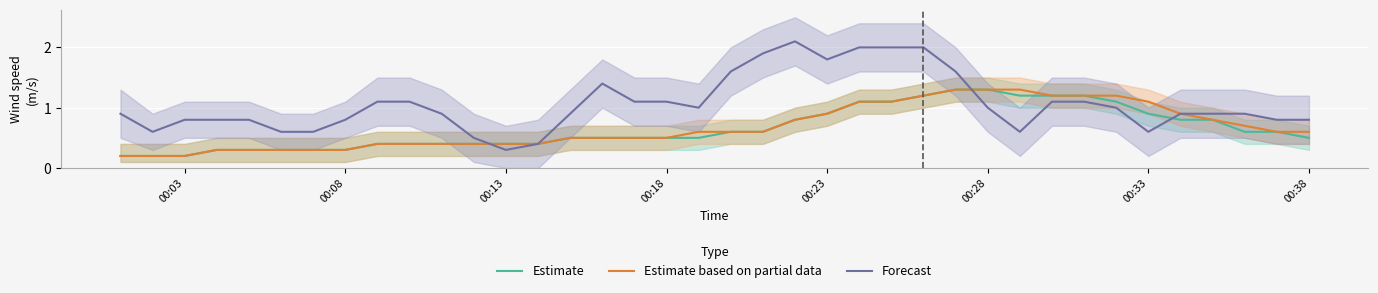

How many times do Forecast and Estimate cross each other?

3